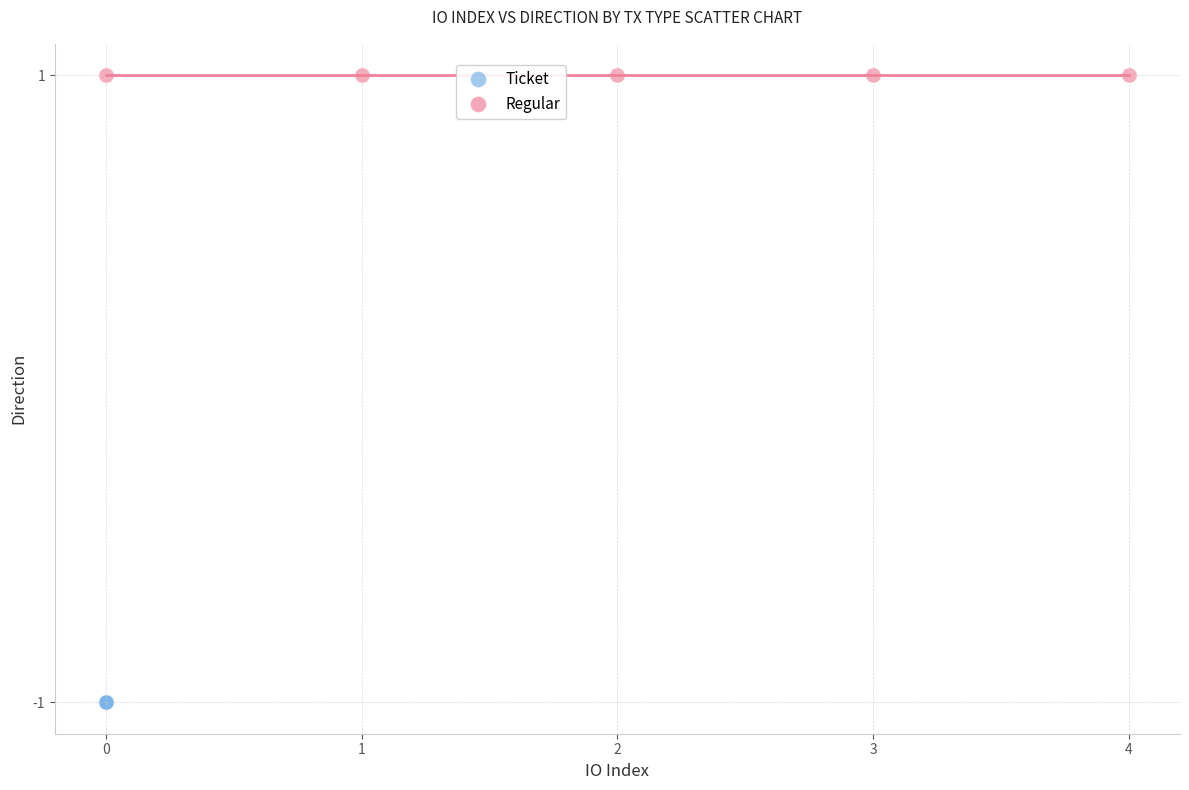

Which series contains the lowest Y value?

Ticket